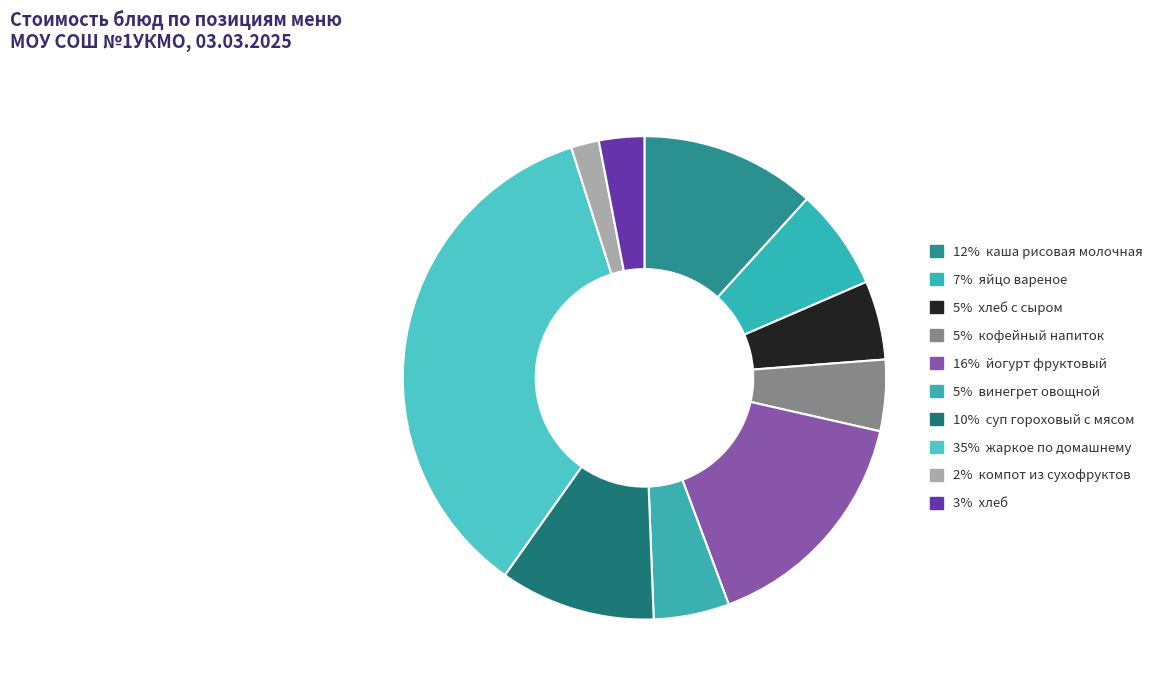

How many slices are in this pie chart?

10